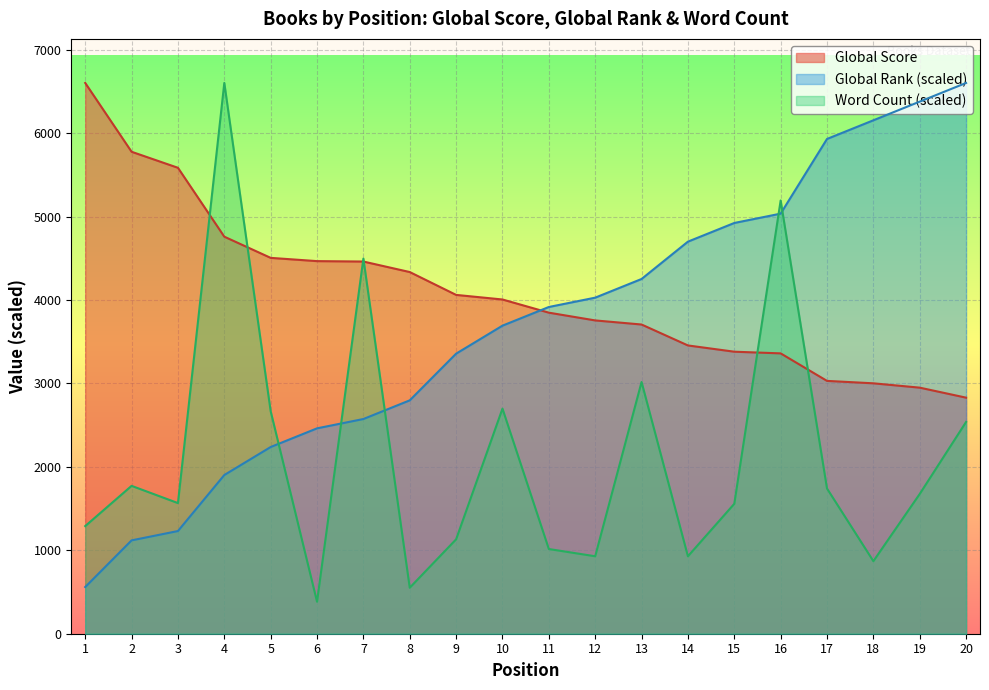

How many values in the Global Score series exceed 4007?

9